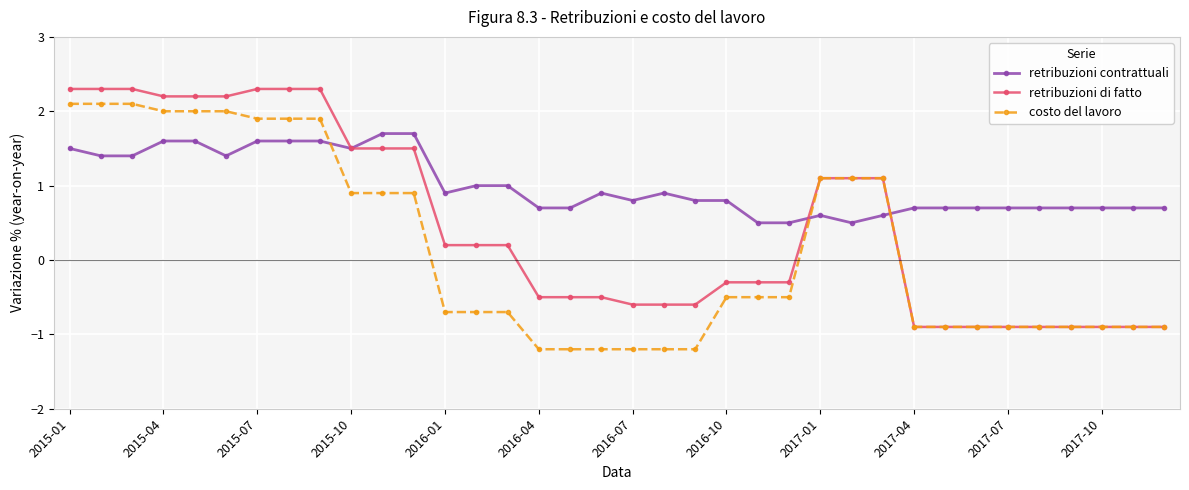

At how many categories does at least one series exceed 0?

36